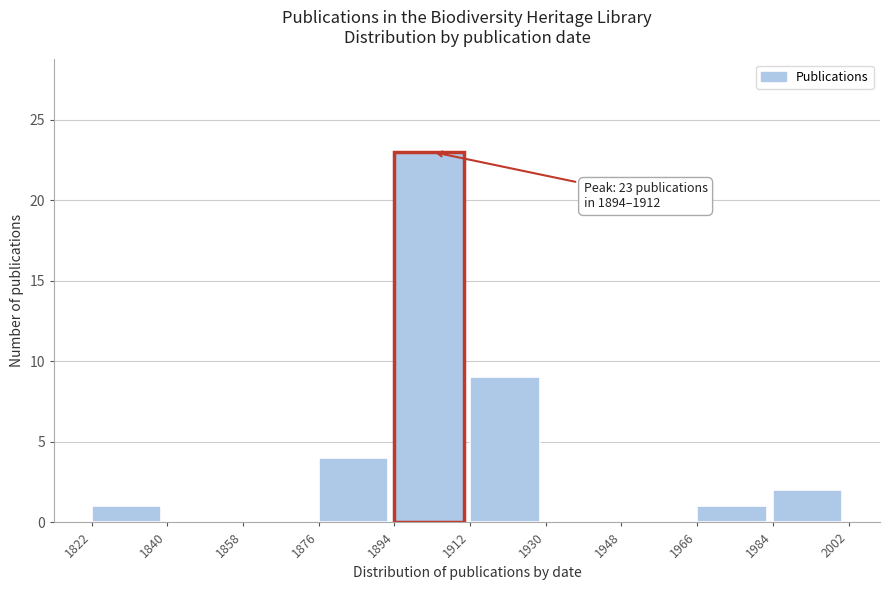

Which range on the x-axis has the tallest bar?

1894 to 1912